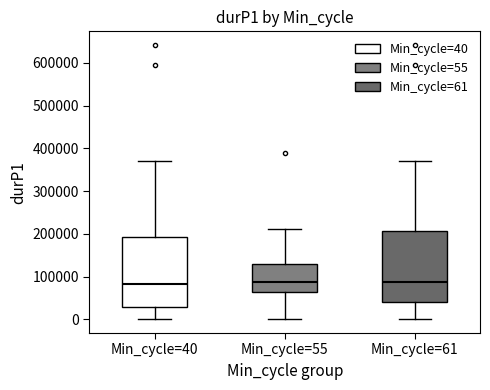

Reading left to right, read every box against the y-axis: the position of its median line, the range the box covers, and the ends of its whiskers. The values are not printed on the chart, so give them approximately, as read against the axis.

Min_cycle=40: median 80000, box 30000 to 190000, whiskers 0 to 370000
Min_cycle=55: median 90000, box 60000 to 130000, whiskers 0 to 210000
Min_cycle=61: median 90000, box 40000 to 210000, whiskers 0 to 370000